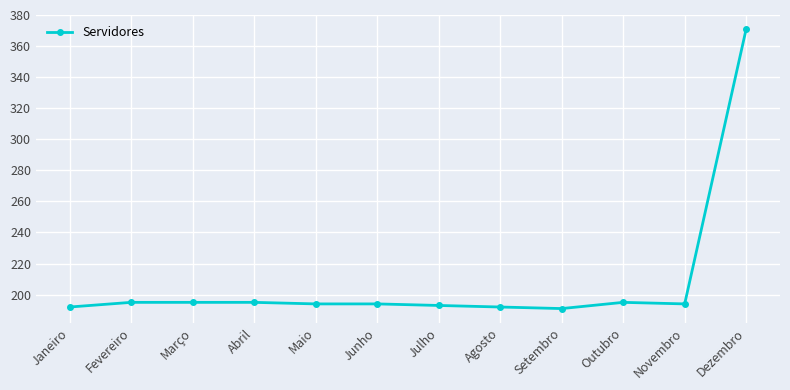

What is the sum of the values at Abril and Agosto?

387